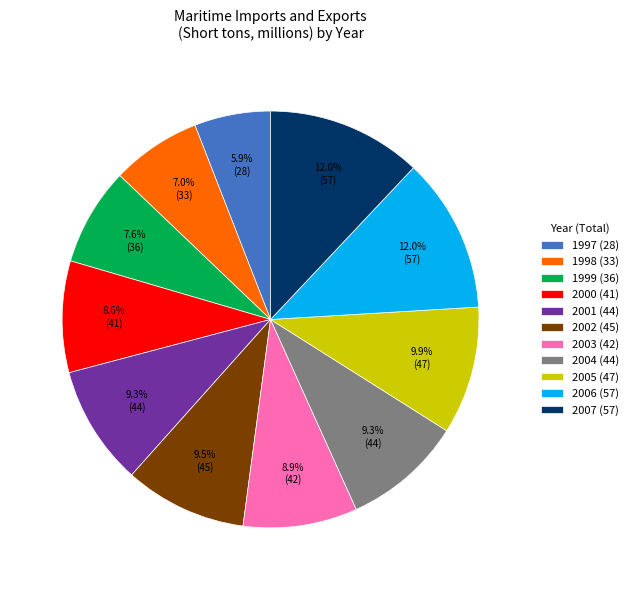

Which slice is the smallest?

1997